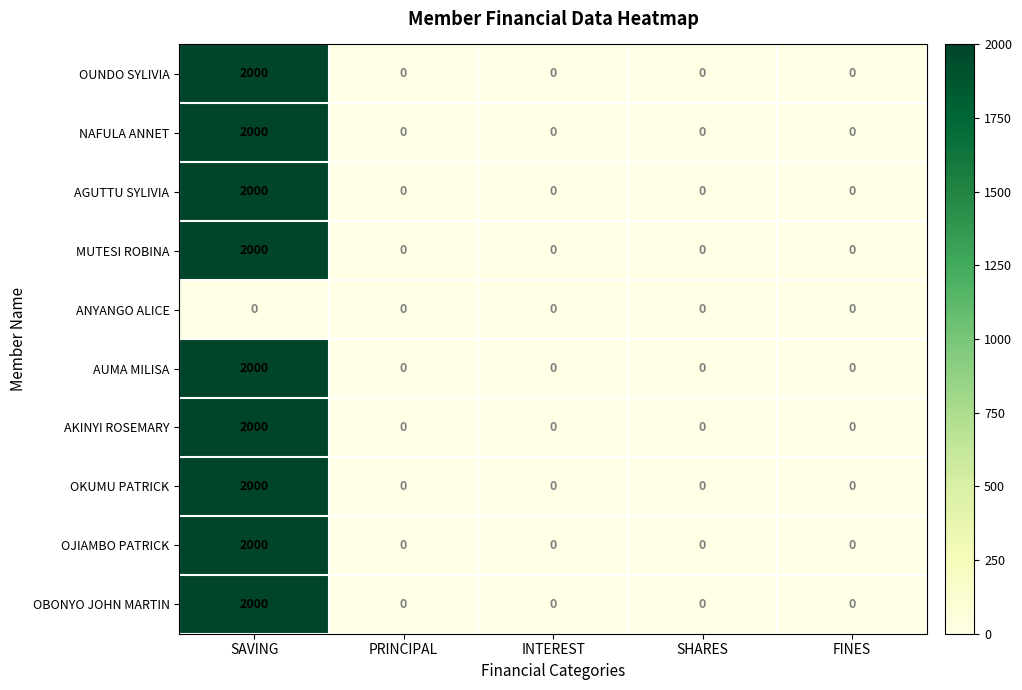

What is the maximum value for OKUMU PATRICK?

2000